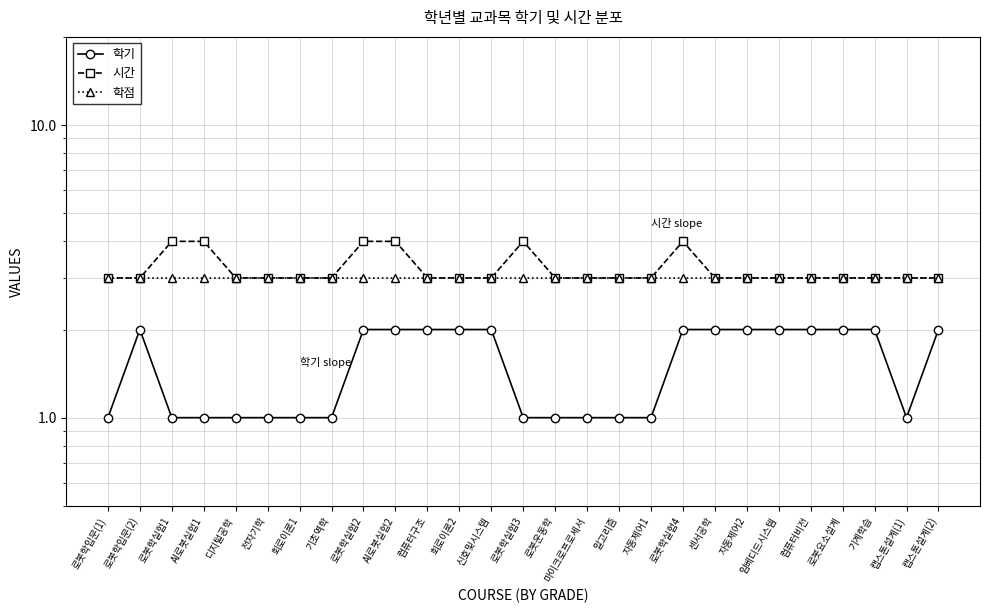

Which has a higher value, 로봇학실험3 or 기계학습?

기계학습